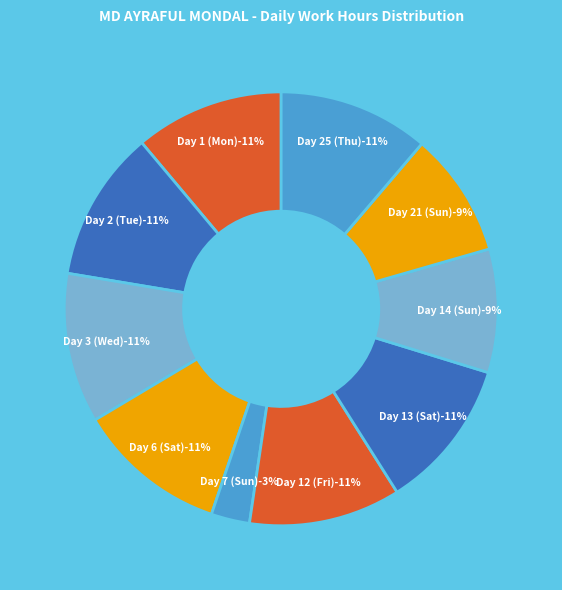

To the nearest percent, what is the difference between the Day 25 (Thu) and Day 21 (Sun) slice percentages?

2%